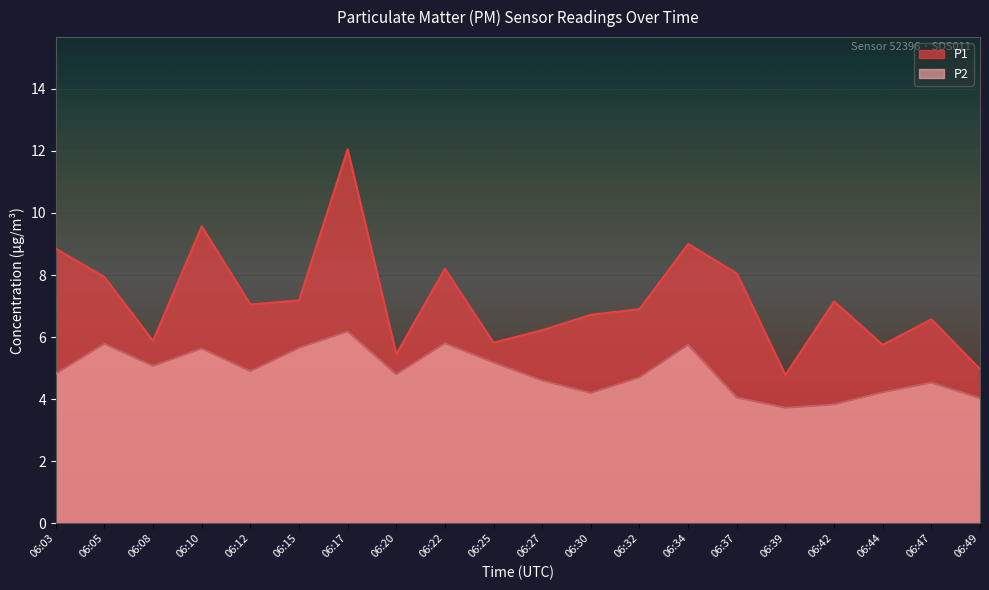

How many data points does each series have?

20